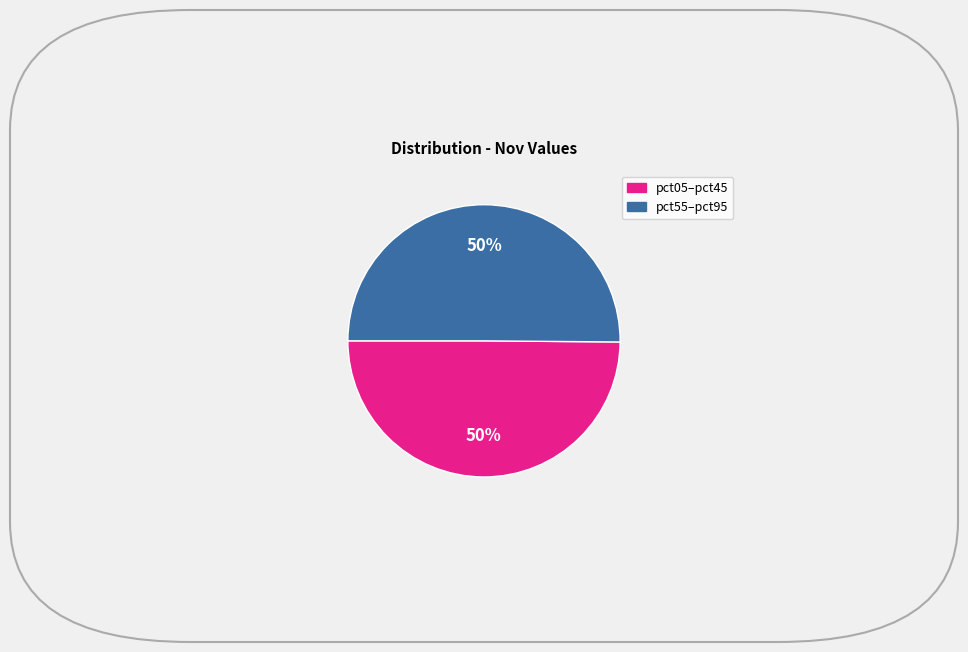

Count the number of slices in the pie.

2